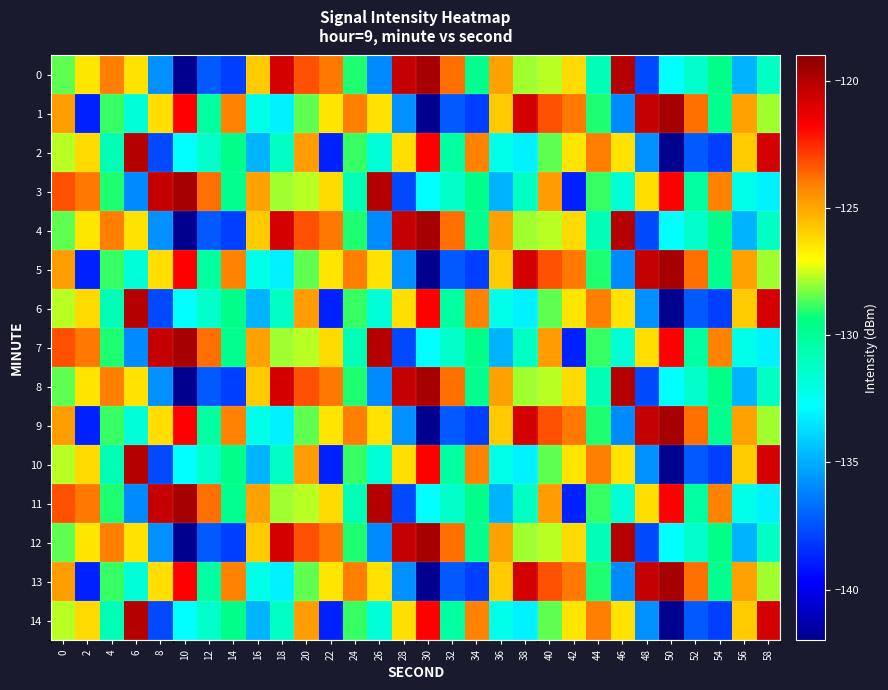

Which series has the largest total across all categories?

3